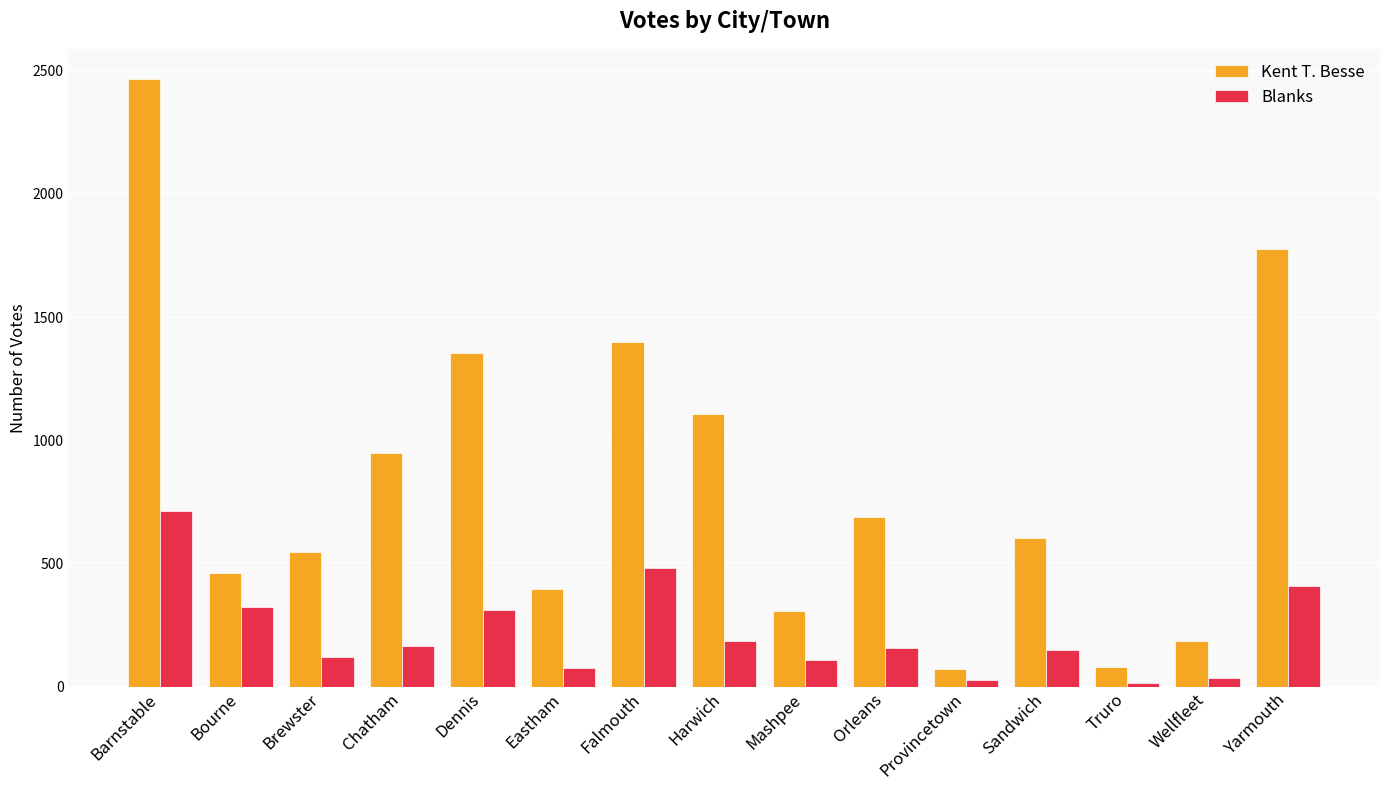

Rank the series by their average value, from lowest to highest.

Blanks, Kent T. Besse